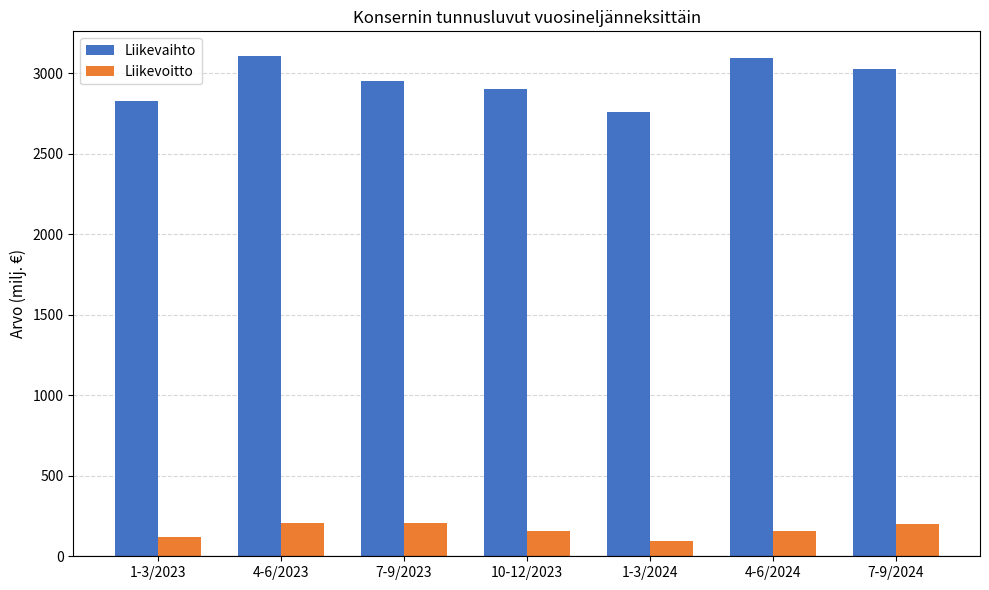

What is the label of the 4th bar from the left?

10-12/2023